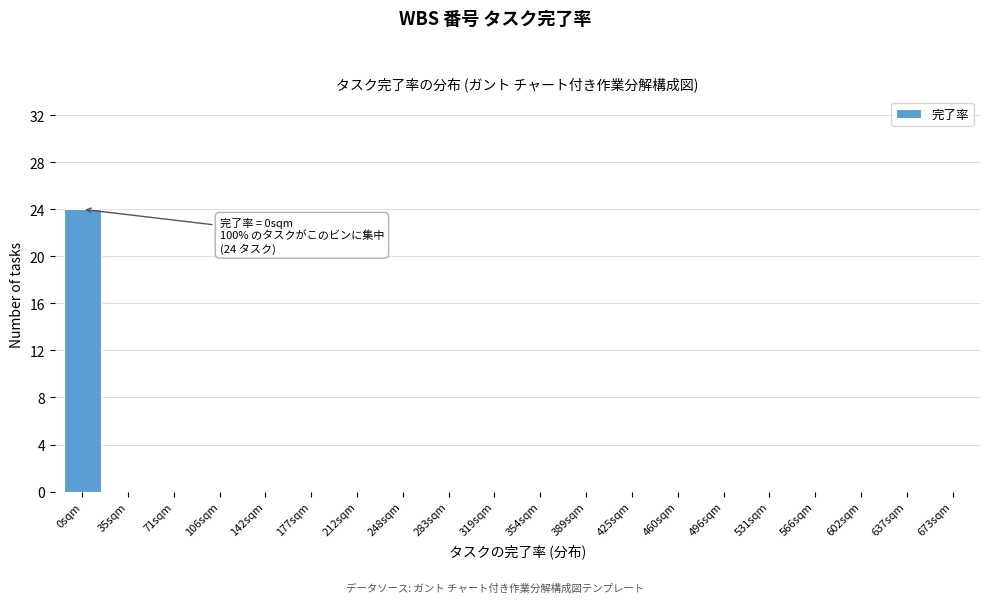

Reading left to right, what are all the values shown in this chart?

0sqm=24	35sqm=0	71sqm=0	106sqm=0	142sqm=0	177sqm=0	212sqm=0	248sqm=0	283sqm=0	319sqm=0	354sqm=0	389sqm=0	425sqm=0	460sqm=0	496sqm=0	531sqm=0	566sqm=0	602sqm=0	637sqm=0	673sqm=0